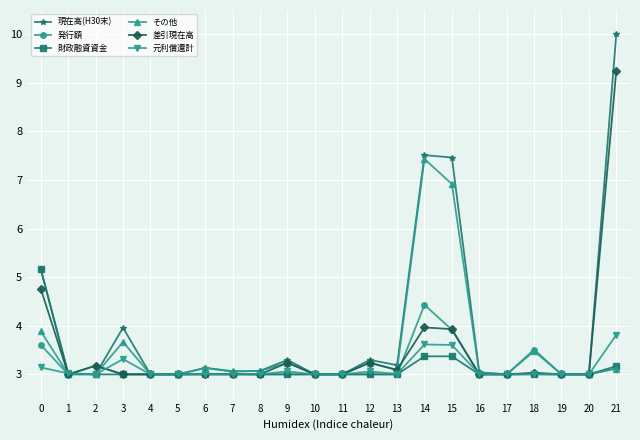

What is the greatest value displayed?

10.0